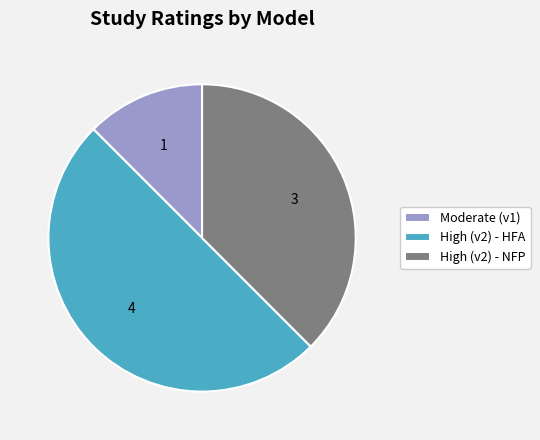

Rank the categories by value from lowest to highest.

Moderate (v1), High (v2) - NFP, High (v2) - HFA